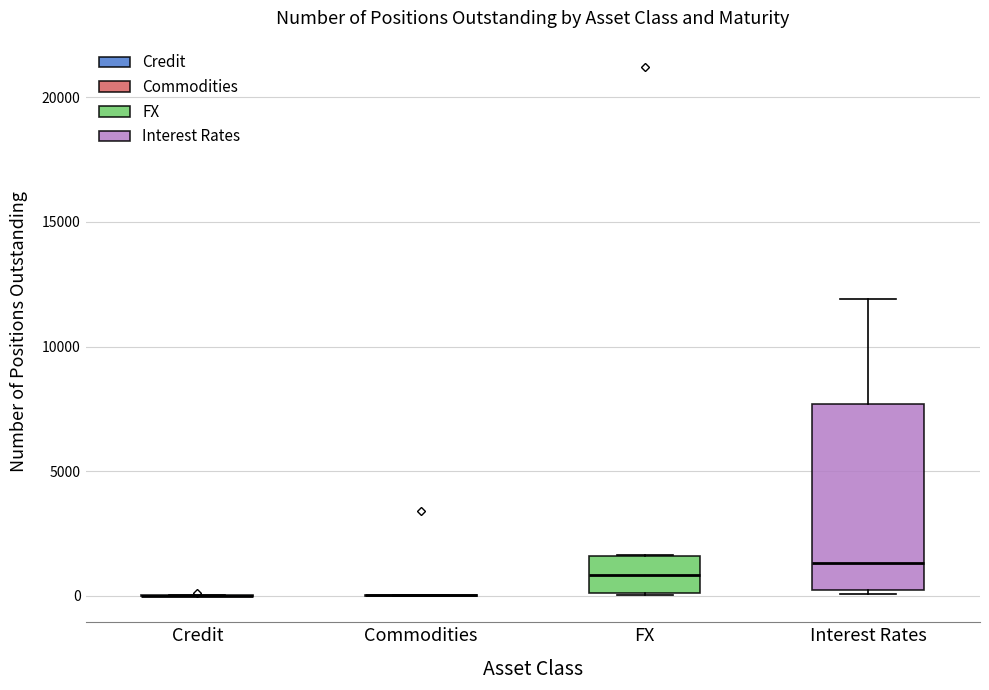

Where is the upper edge of the box for FX on the y-axis? The values are not printed on the chart, so give them approximately, as read against the axis.

1500